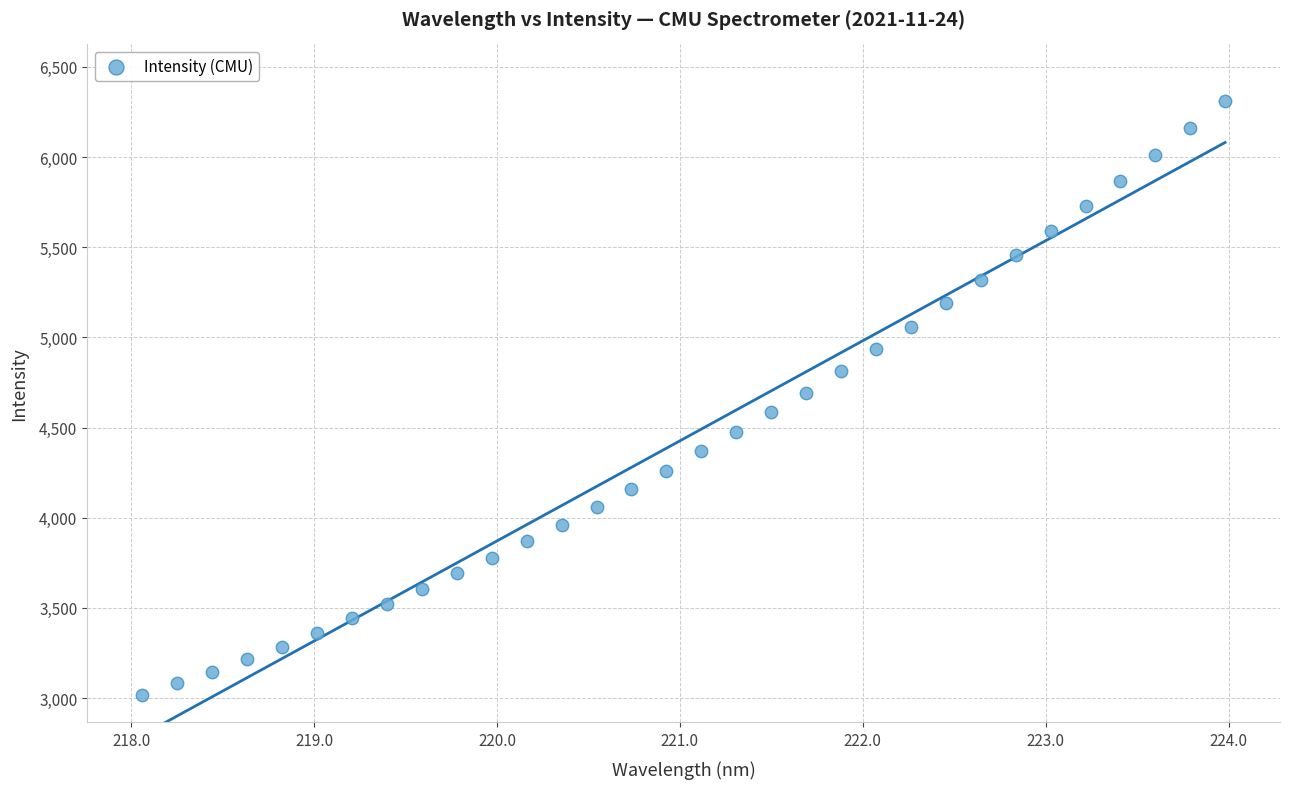

What is the range of Y values (max minus min)?

3293.6